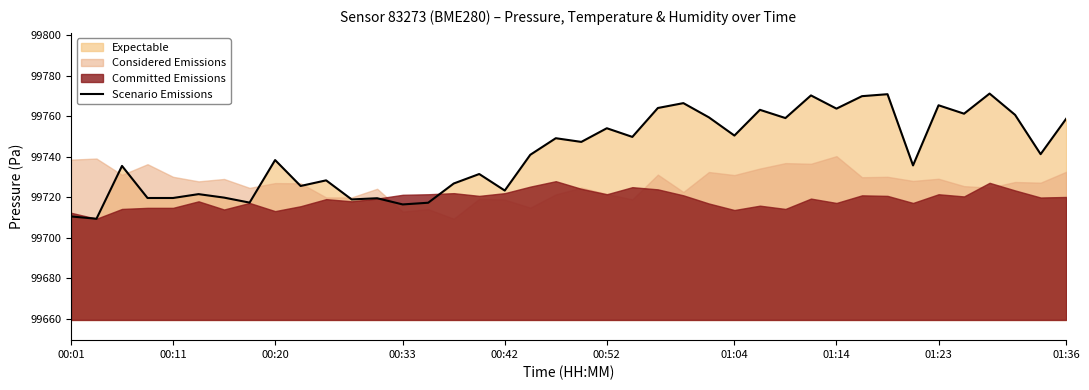

What is the highest value of the Scenario Emissions series?

99771.2